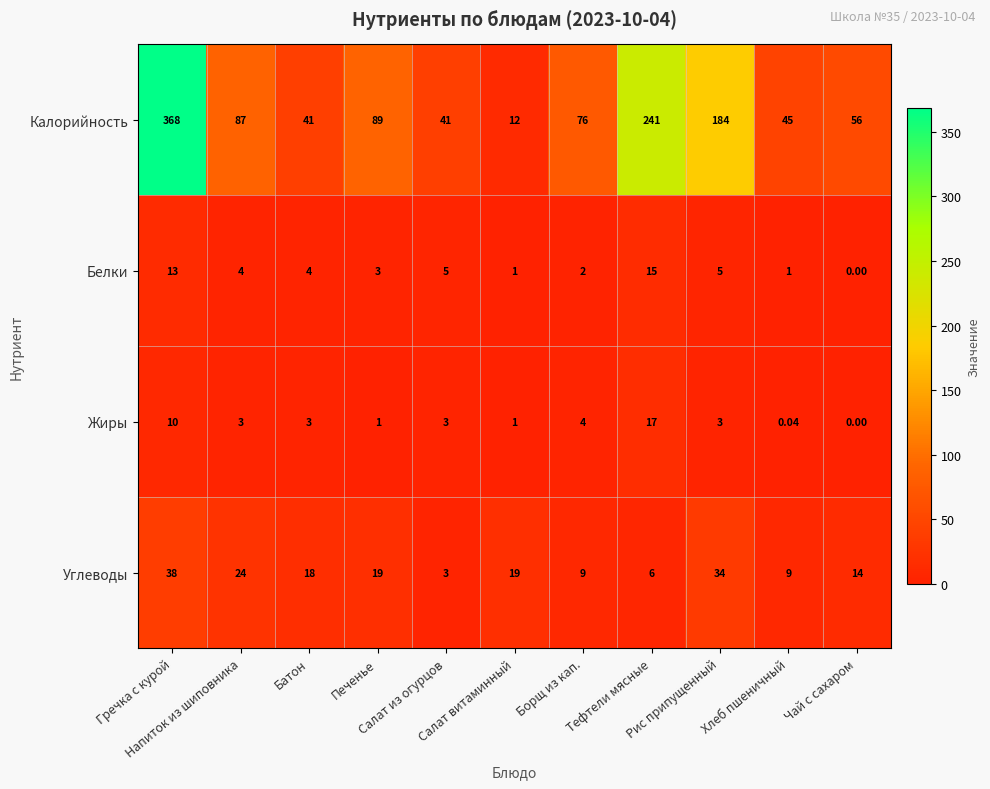

Rank the series by their maximum value, from lowest to highest.

Белки, Жиры, Углеводы, Калорийность